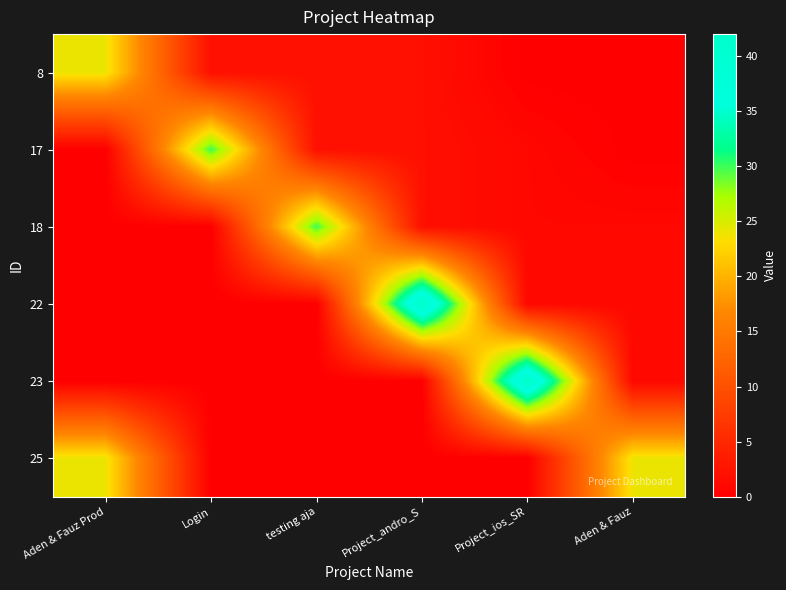

At how many categories does at least one series exceed 4?

6